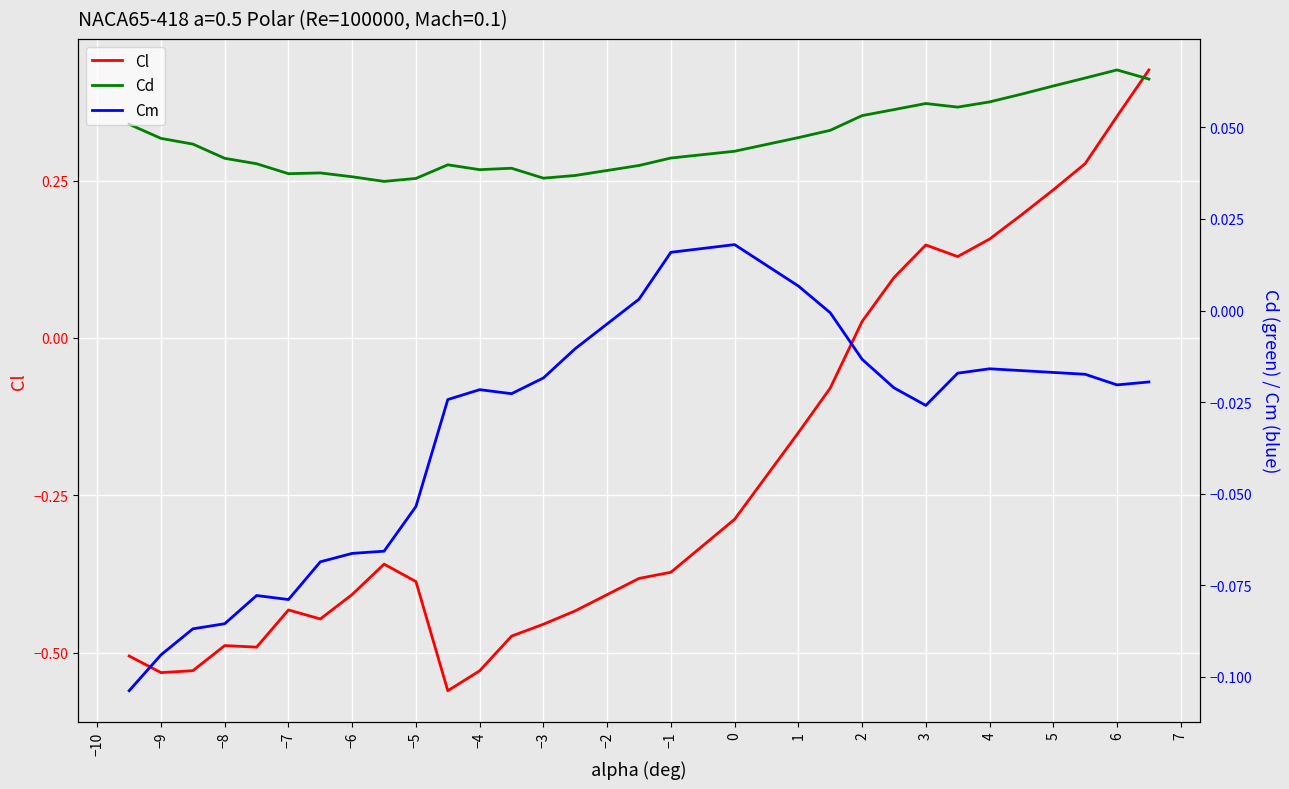

True or false: Cd and Cm intersect in this chart.

False